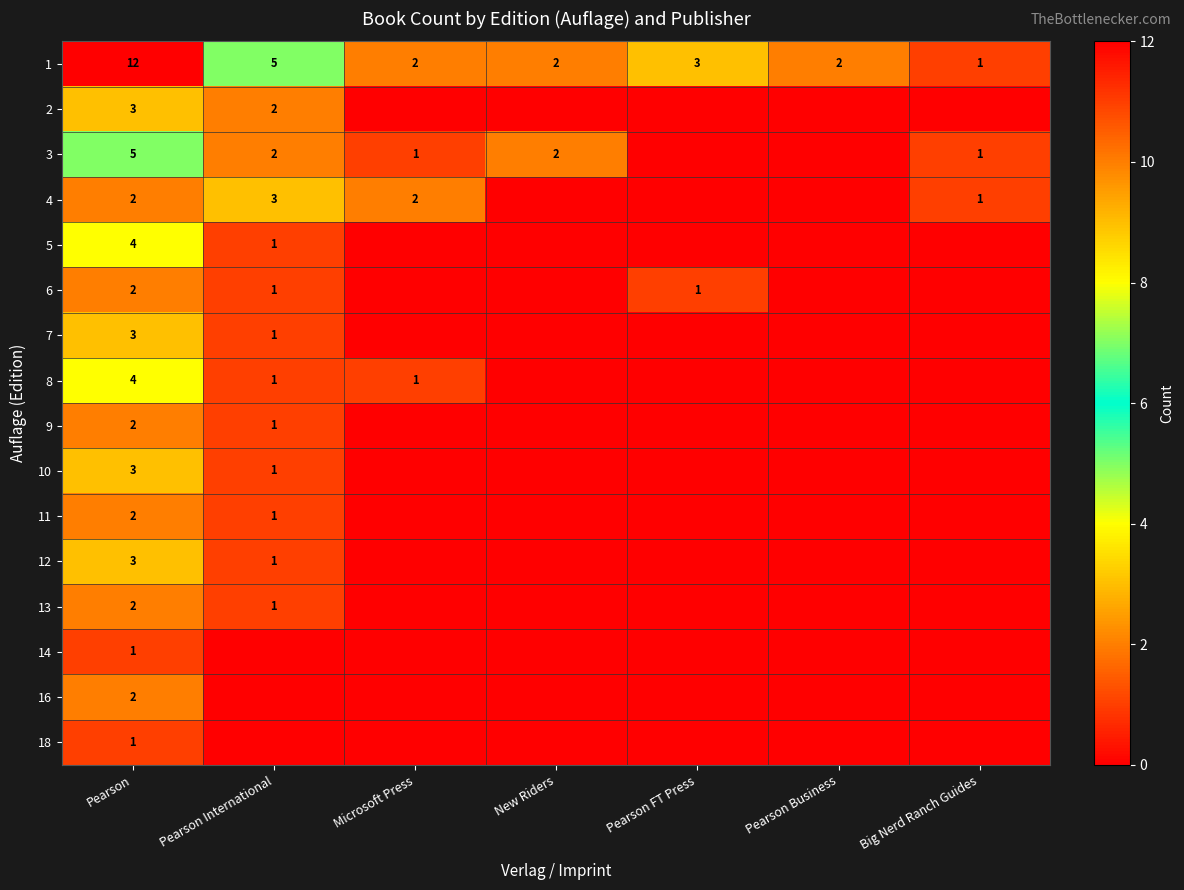

What is the total value across all series at Pearson?

51